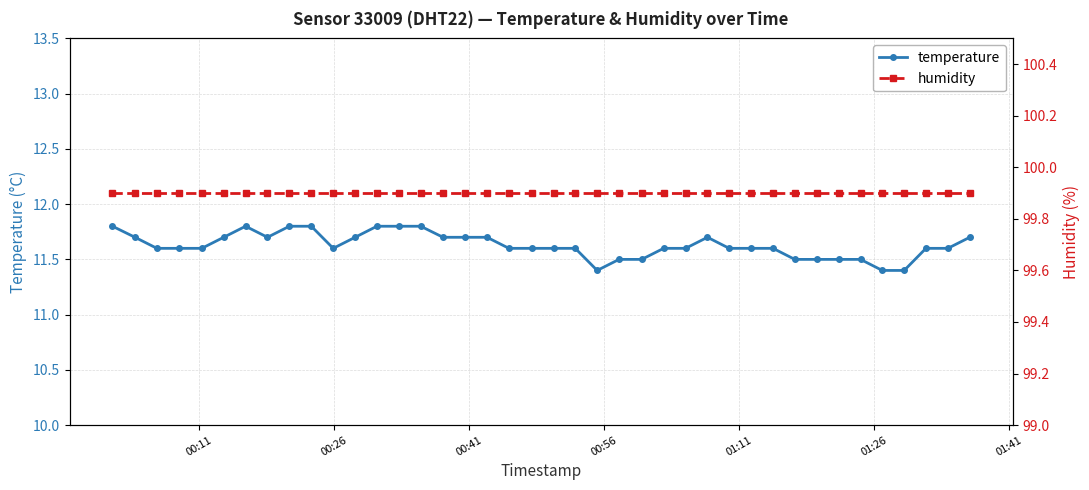

Which series has the largest range (max minus min)?

temperature